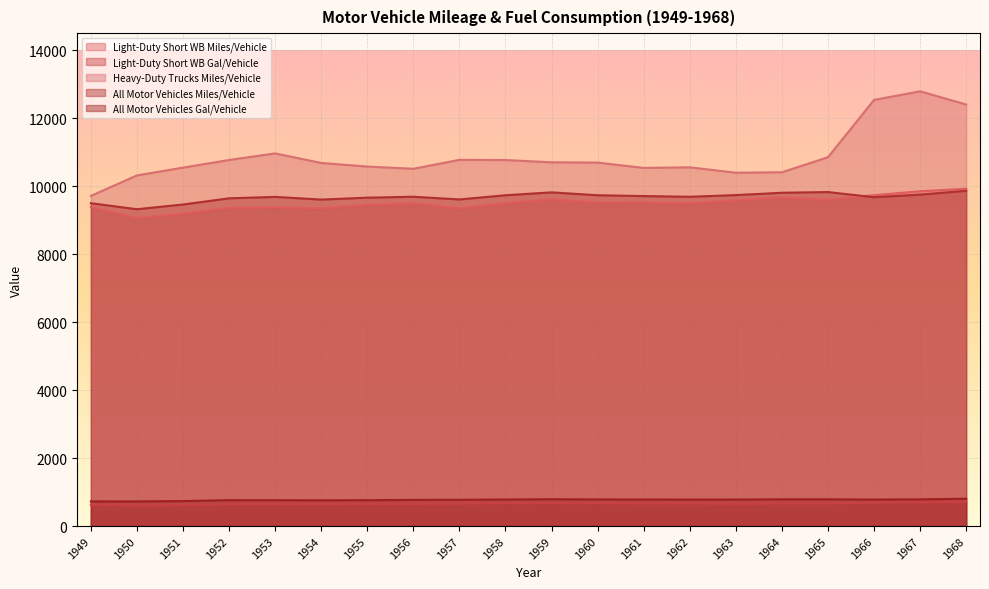

Read the Heavy-Duty Trucks Miles/Vehicle value at 1955, to the nearest 10.

10580